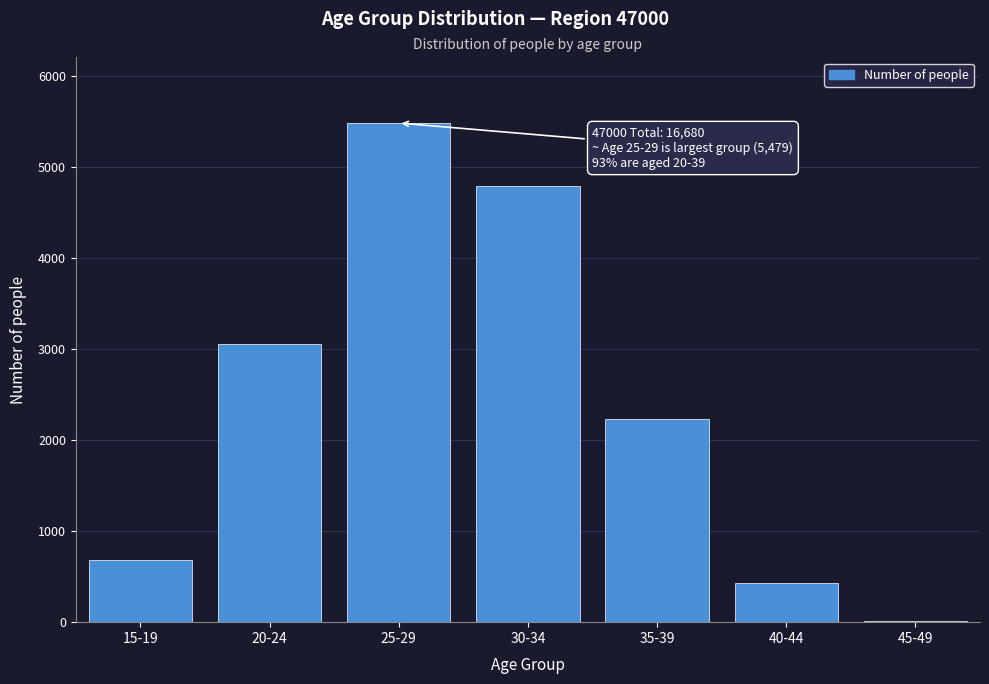

Reading left to right, list all the values displayed in this chart.

15-19=684	20-24=3058	25-29=5479	30-34=4792	35-39=2226	40-44=425	45-49=13